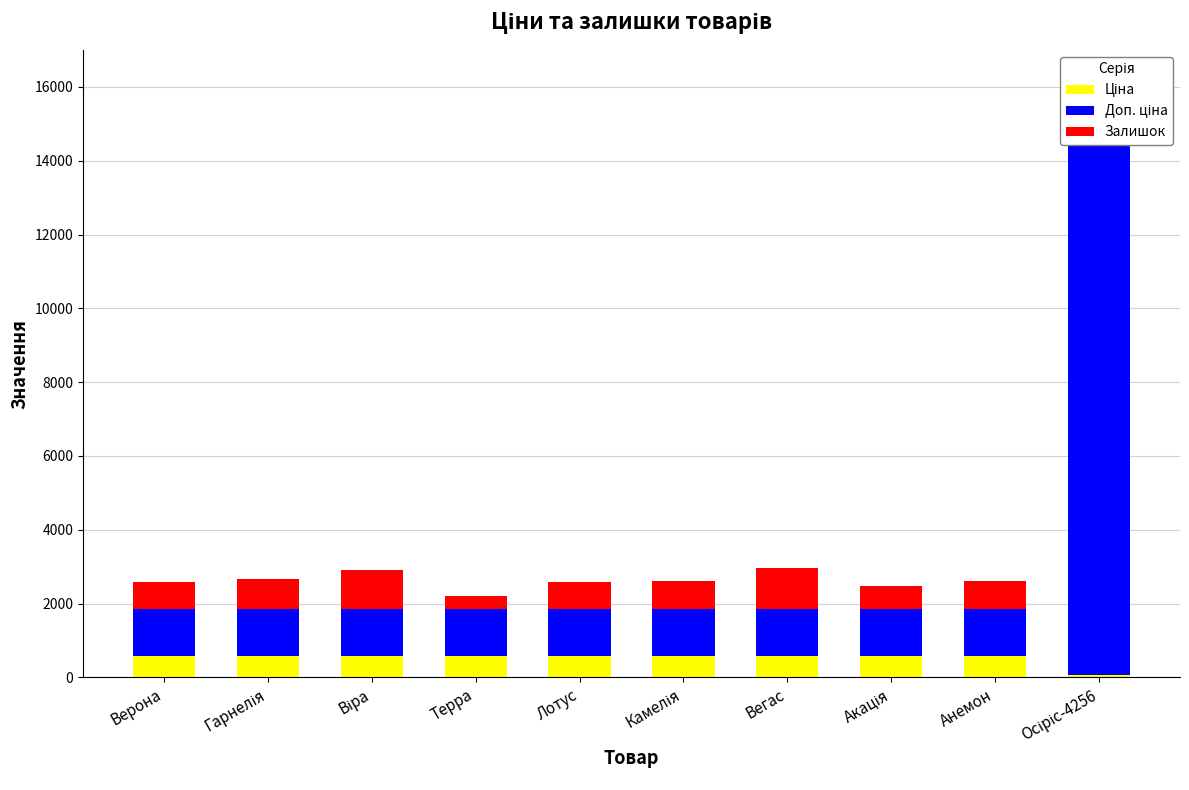

What is the smallest value displayed?

71.0